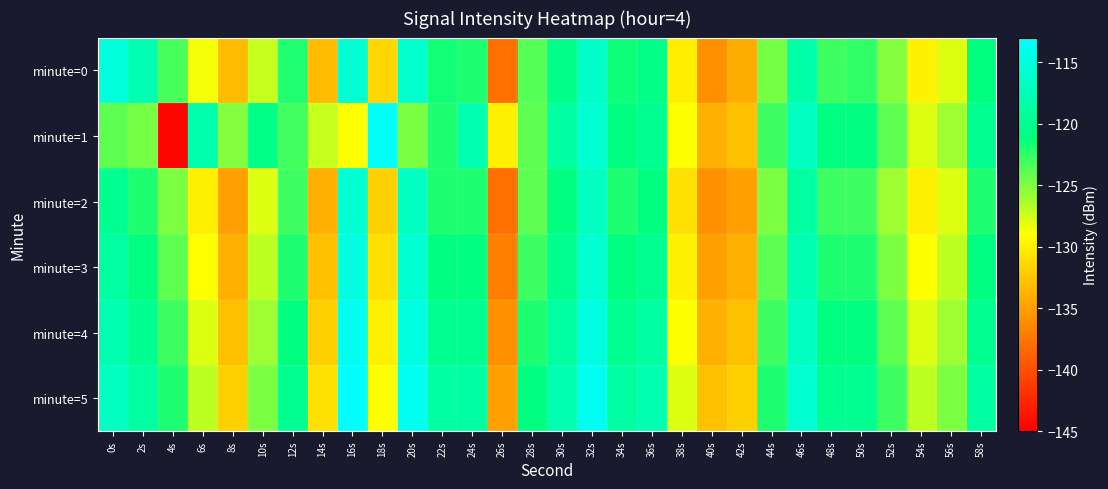

At which category is the sum across all series the highest?

32s